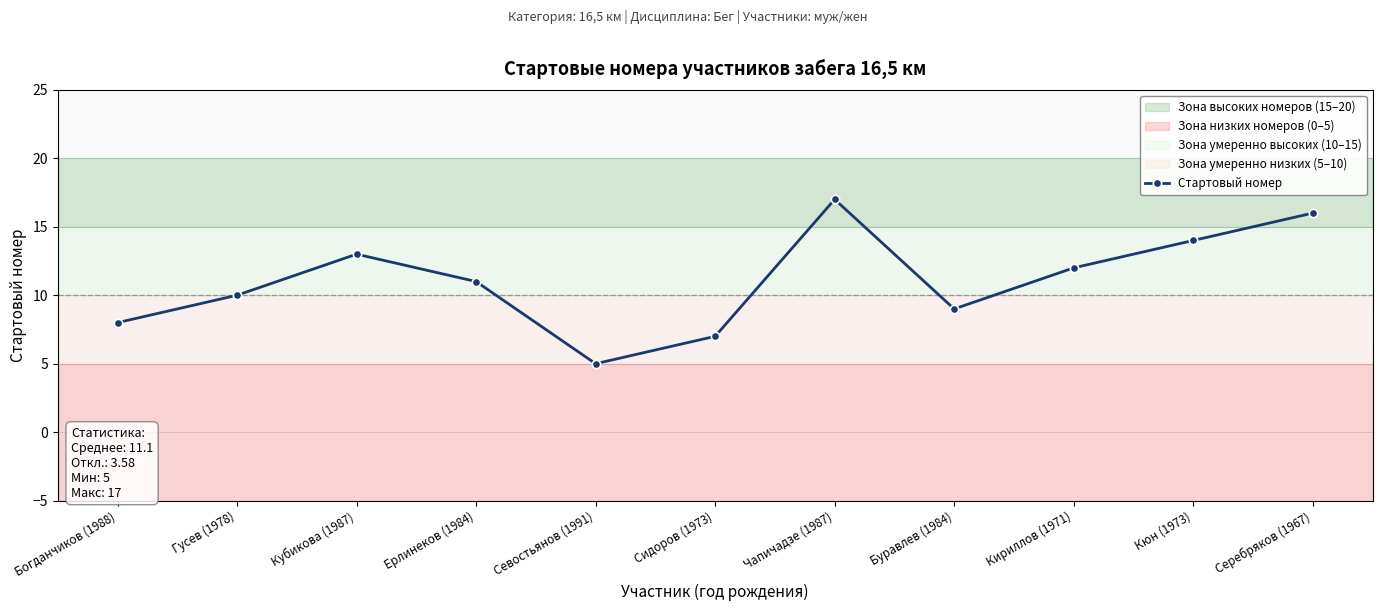

How many distinct data groups are displayed?

1